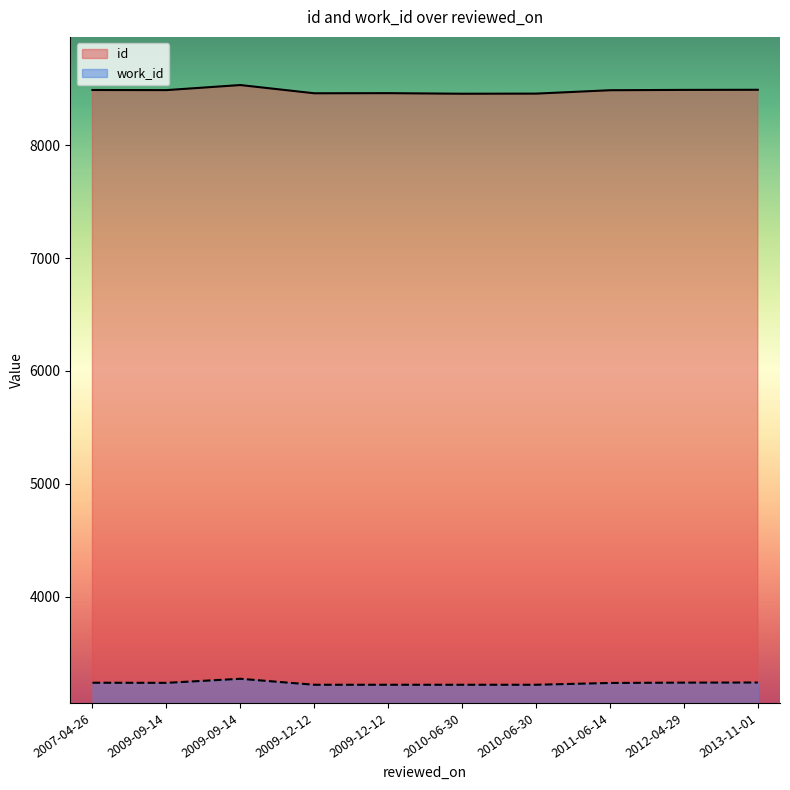

True or false: id and work_id cross at least once.

False